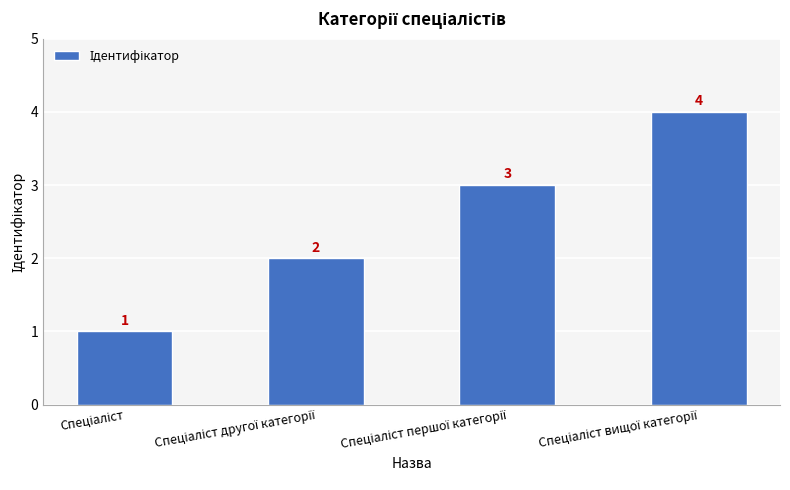

What is the difference between the maximum and minimum values?

3